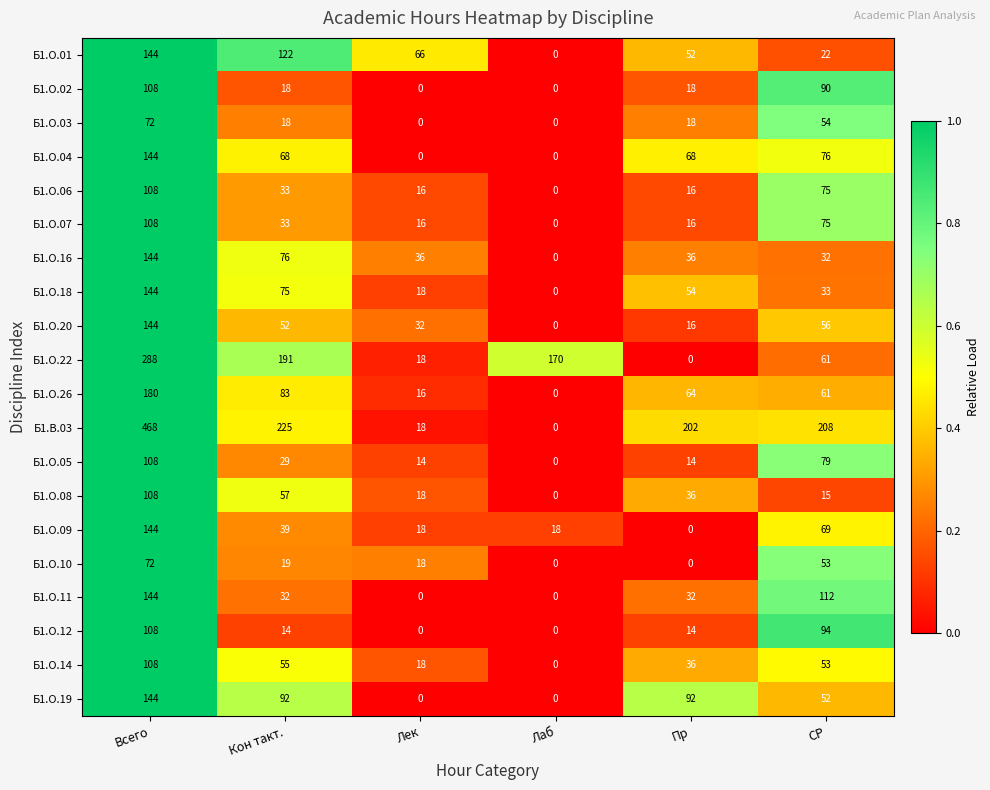

What is the total value across all series at Пр?

784